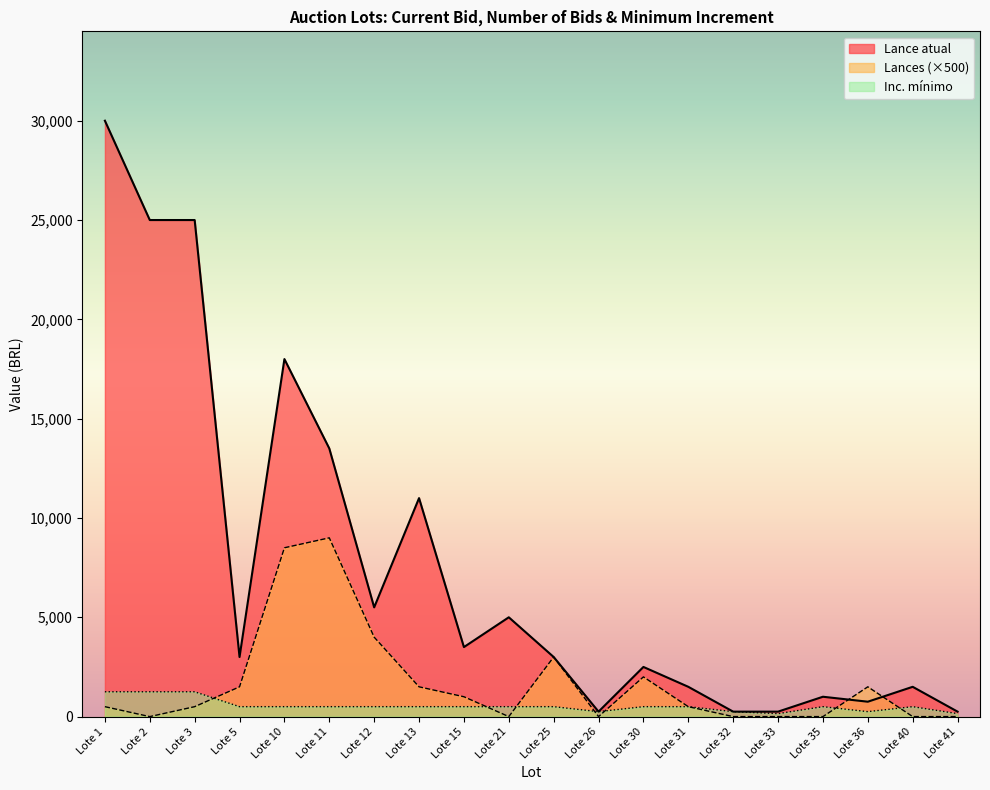

Does the chart display data point markers on the line(s)?

No